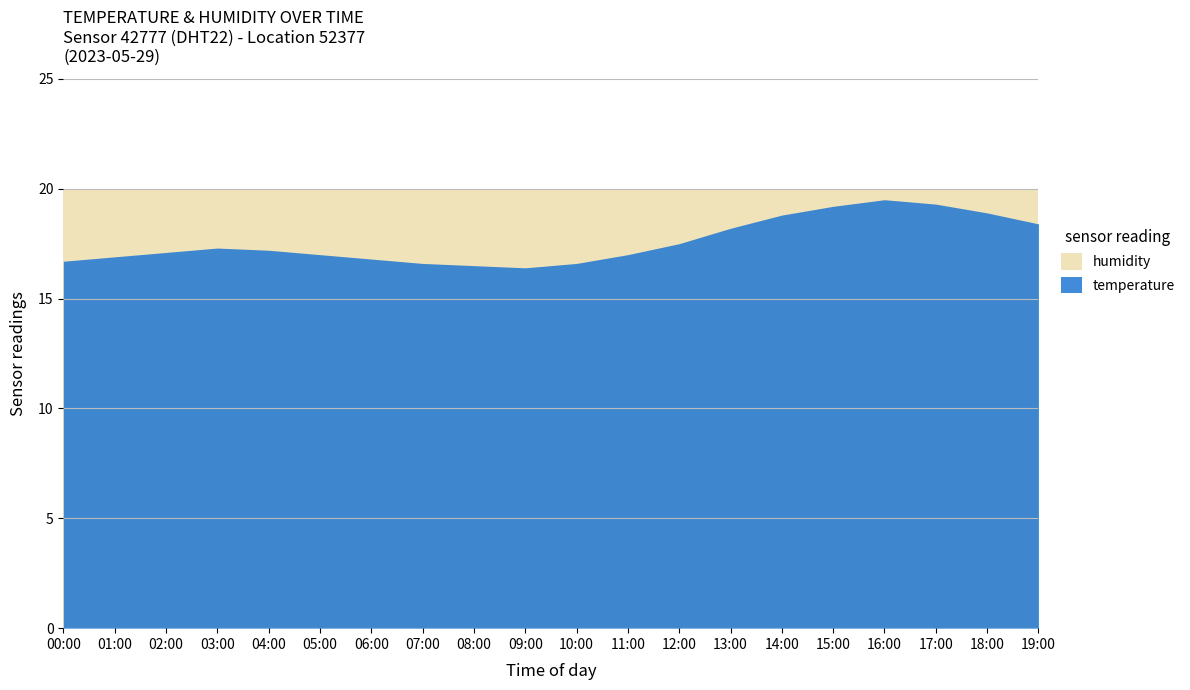

What is the sum of the temperature values at 11:00 and 04:00?

34.2